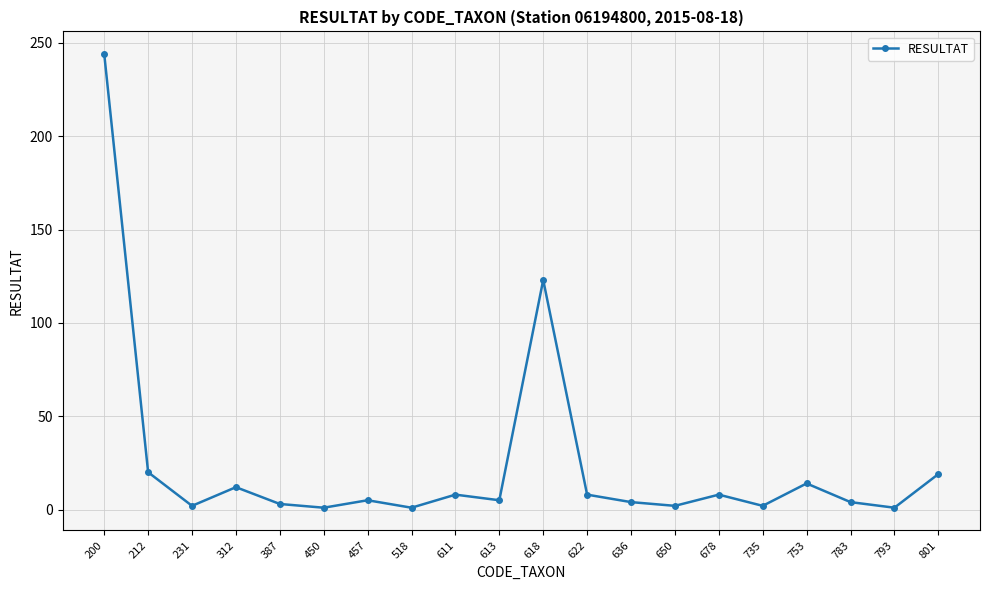

What is the maximum value shown in the chart?

244